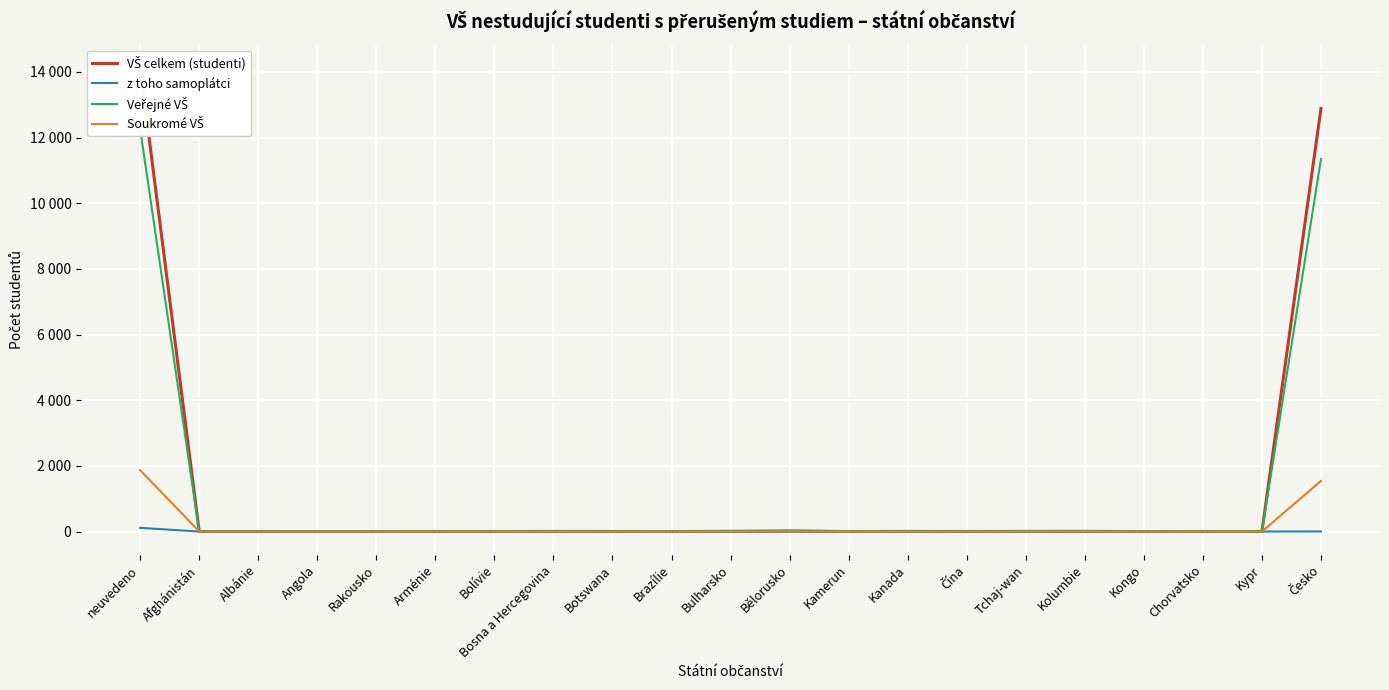

Which category has the highest value across all series?

neuvedeno